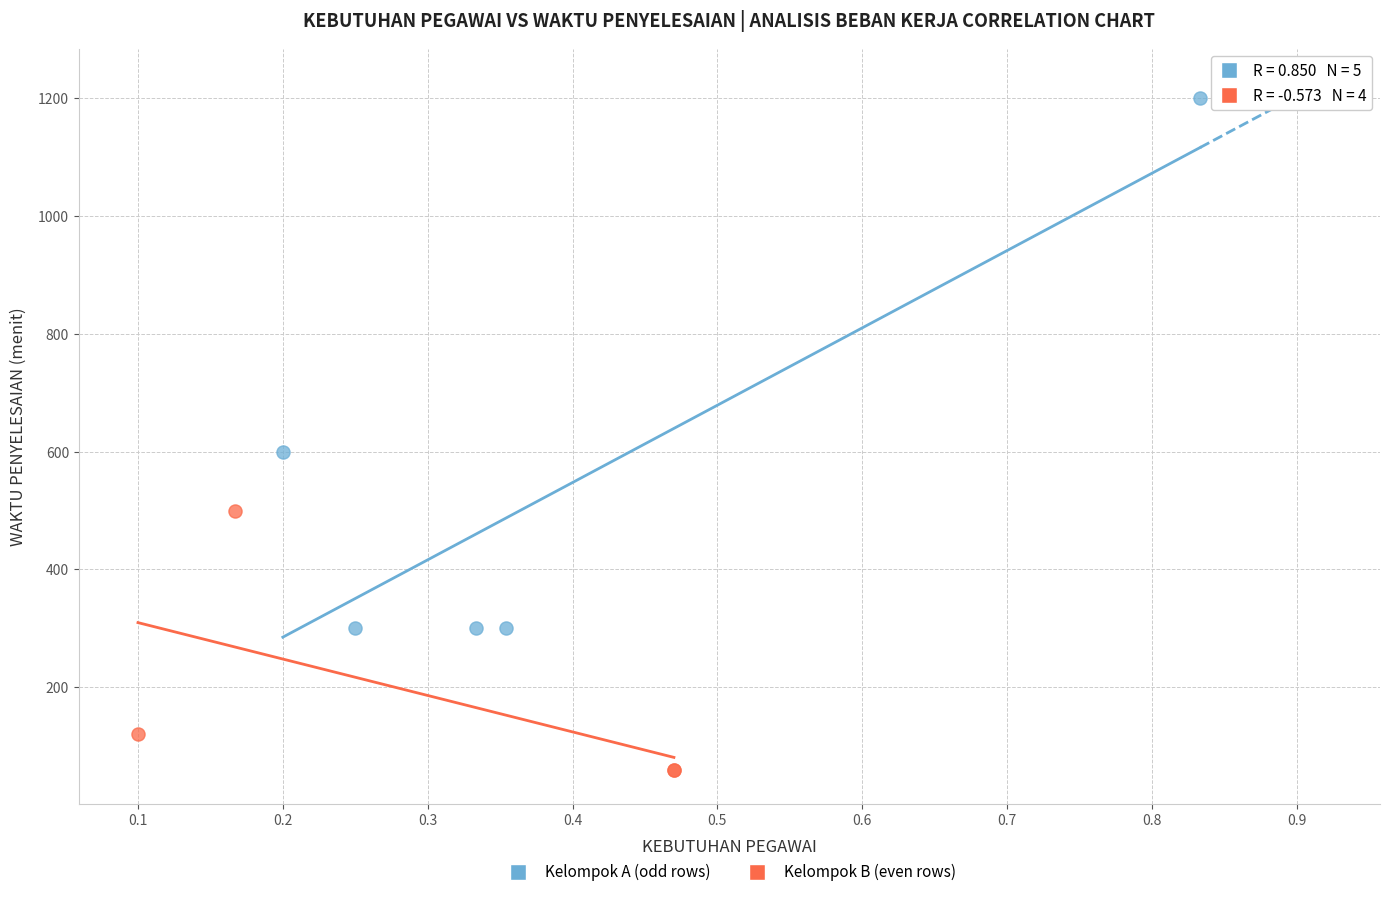

Which series reaches the maximum Y coordinate?

Kelompok A (odd rows)